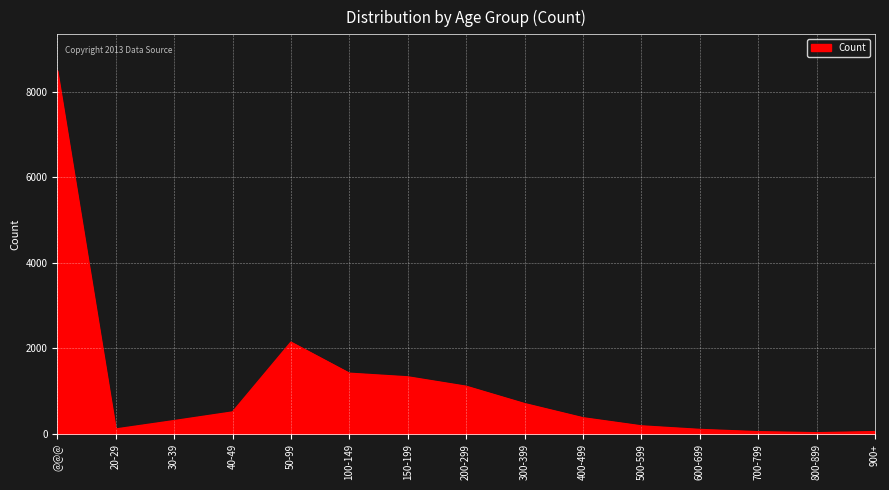

True or false: the data shows 107 at 600-699.

True